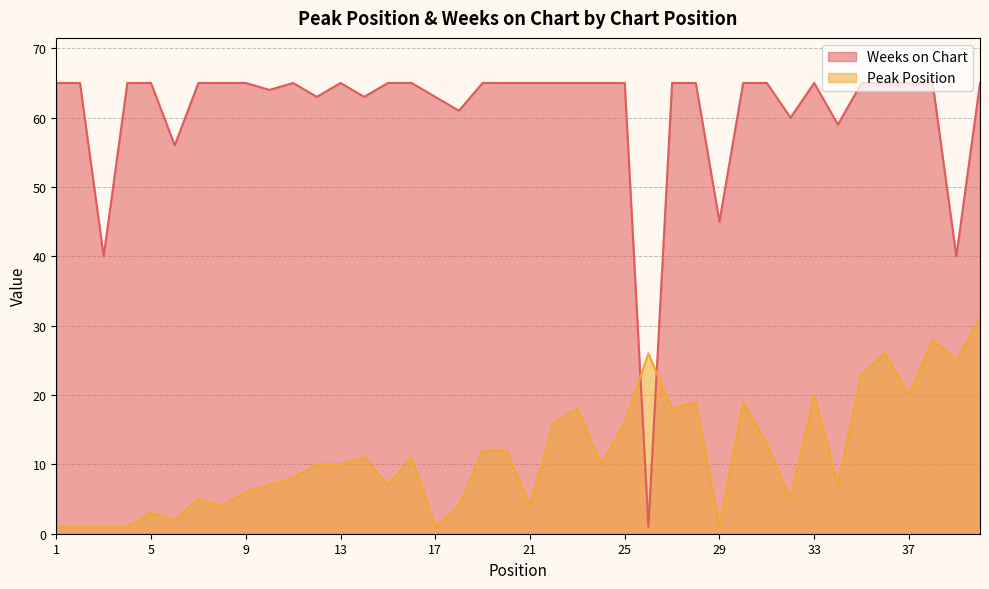

What are all the series names shown in the legend?

Weeks on Chart, Peak Position